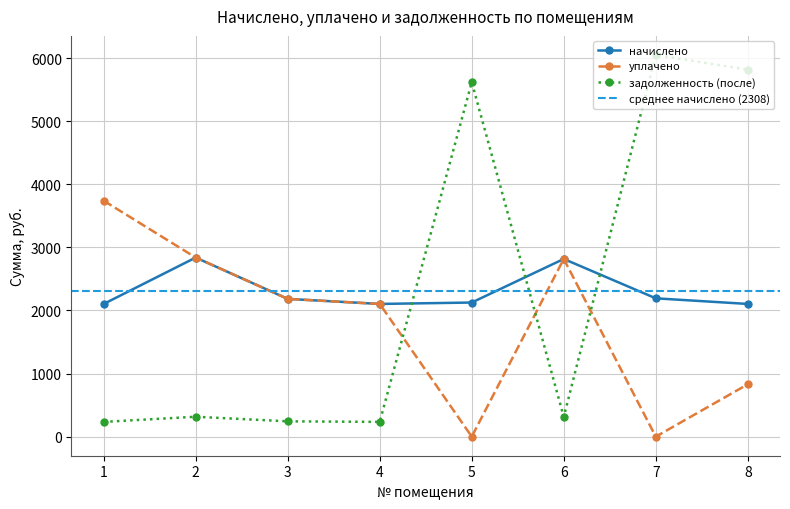

How many values in the начислено series are below 2182?

4